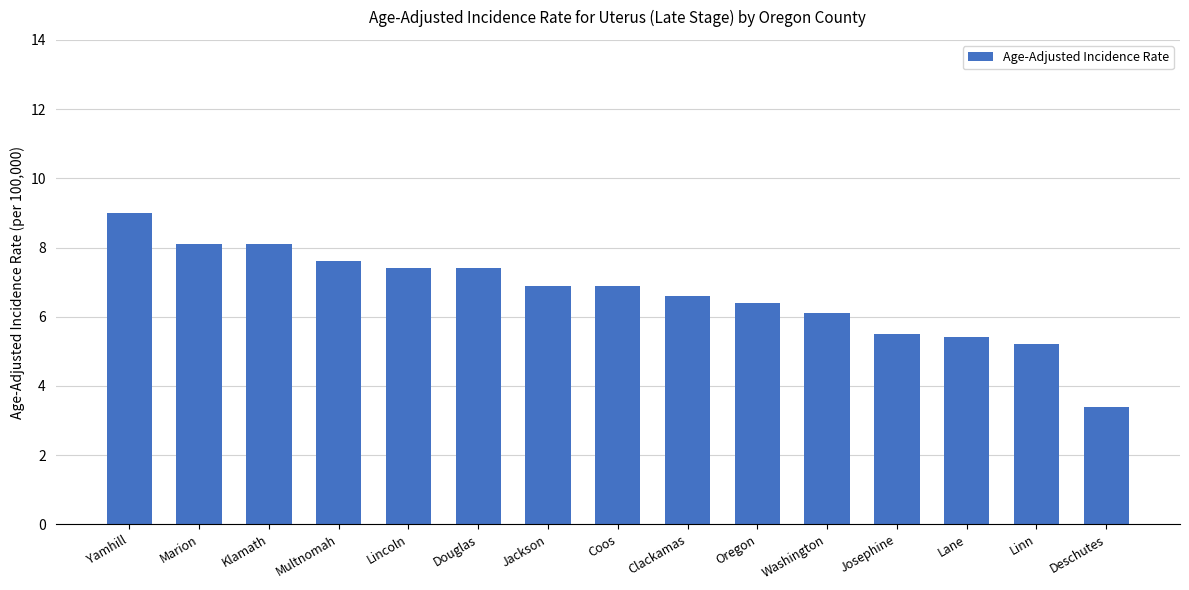

What is the value of the 5th bar from the left?

7.4